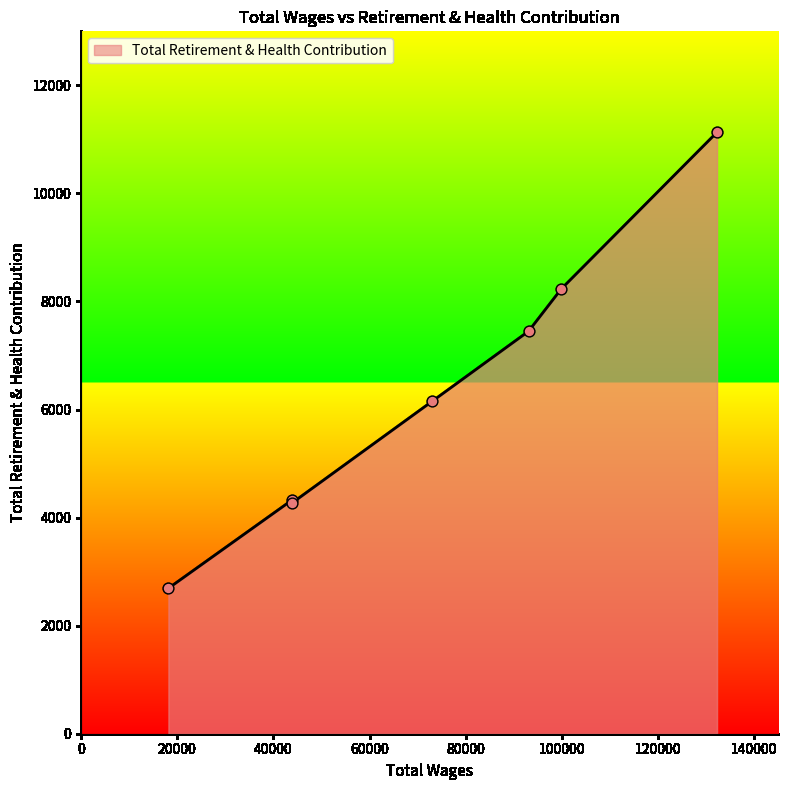

What is the maximum value shown in the chart?

11131